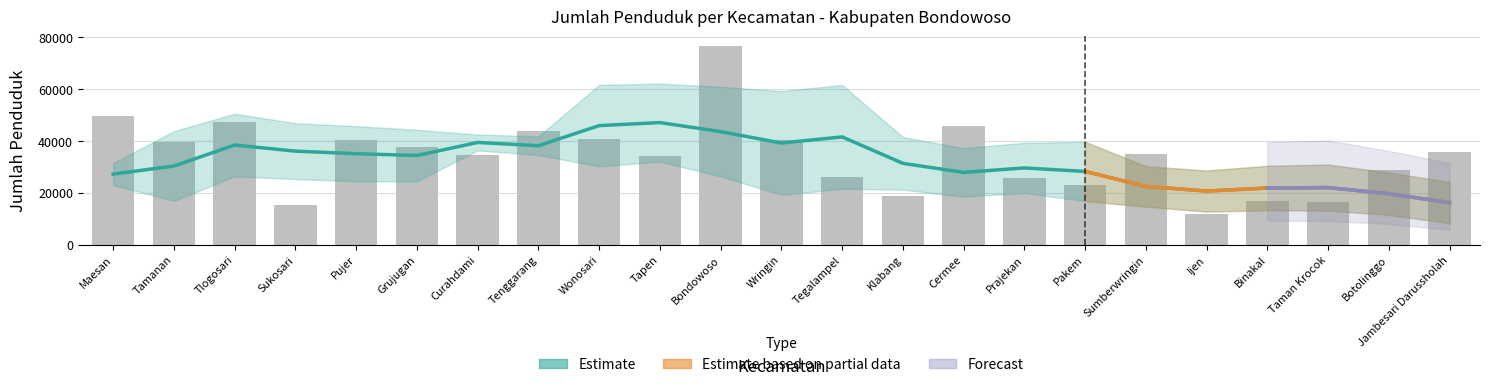

Which label corresponds to the smallest value in the chart?

Ijen